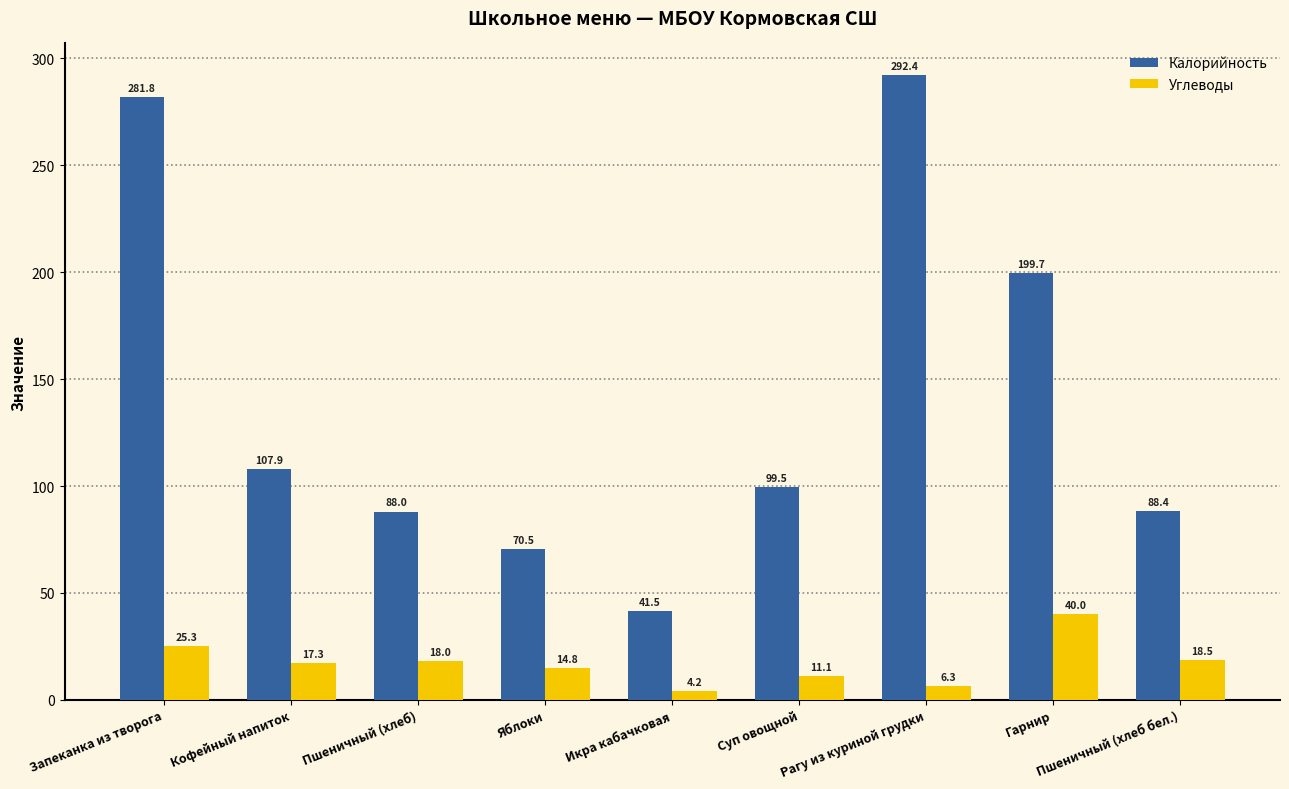

How many bars are there in total?

18